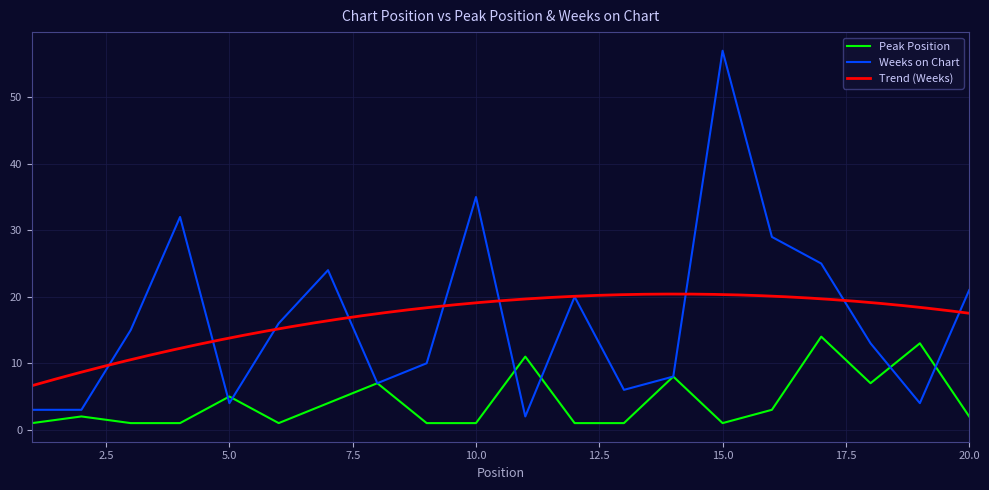

Does the chart display data point markers on the line(s)?

No